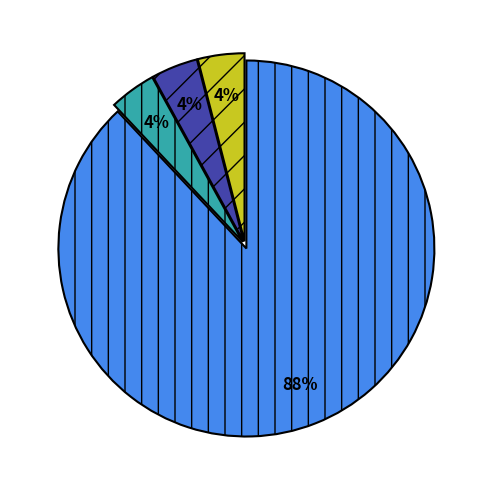

To the nearest percent, what is the difference between the largest and smallest slice percentages?

84%